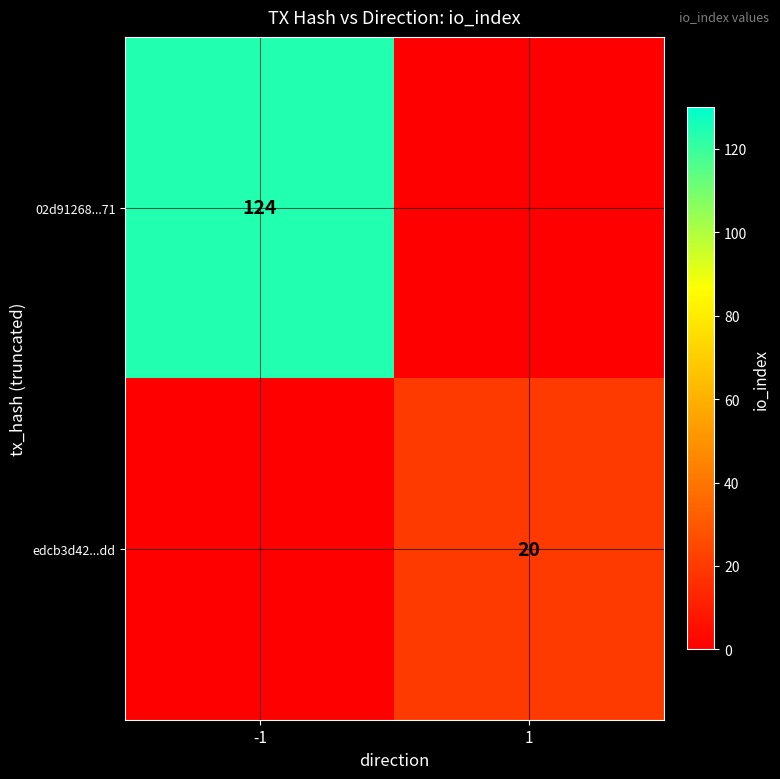

The value of 02d91268...71 at -1 is 124. True or false?

True